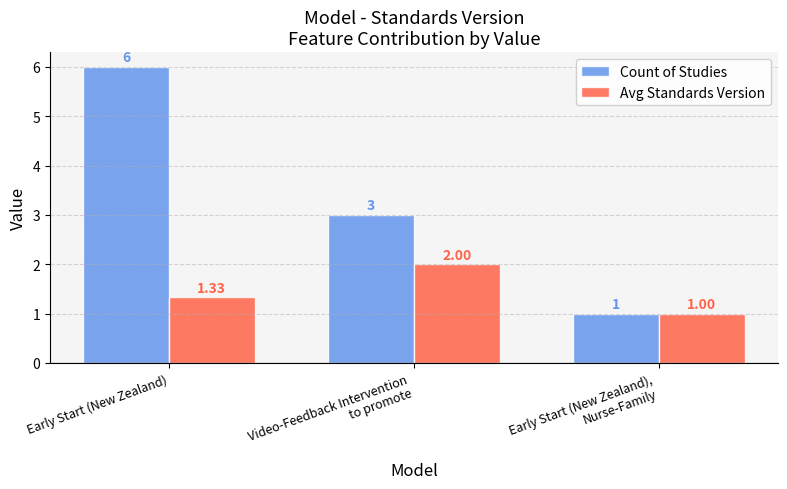

Which series has the largest range (max minus min)?

Count of Studies